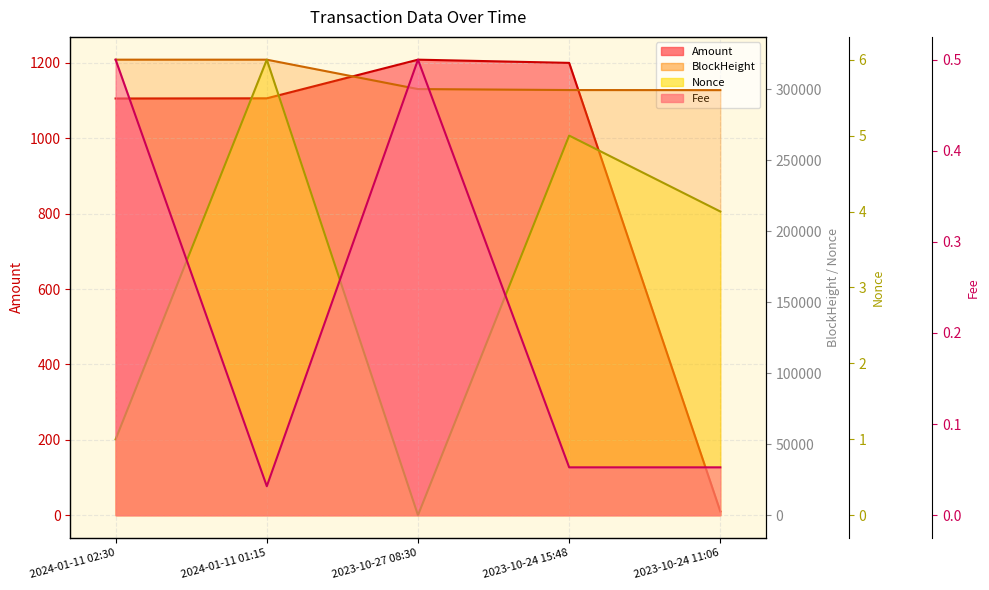

What position from the left is 2024-01-11 02:30?

1